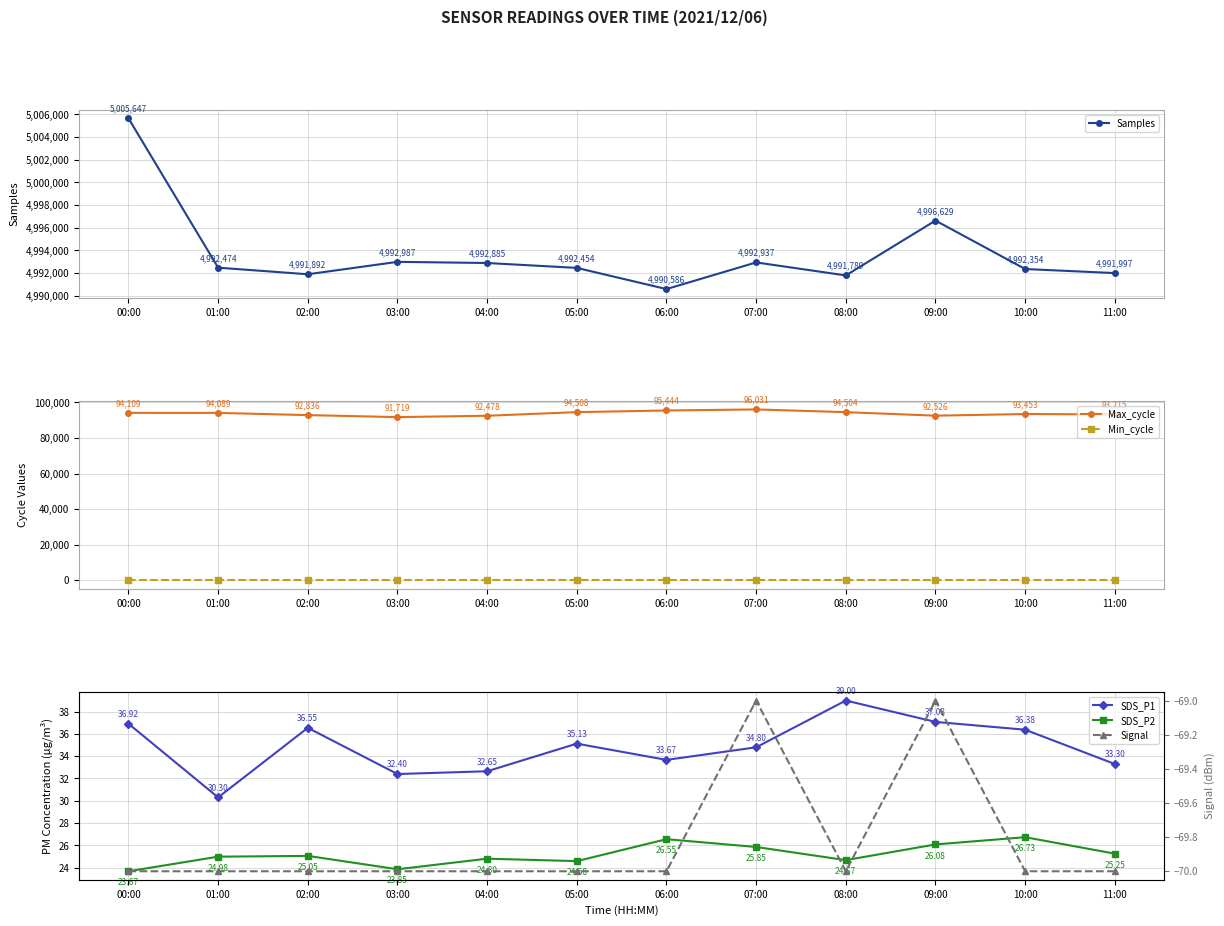

What value does the Max_cycle series have at 01:00?

94089